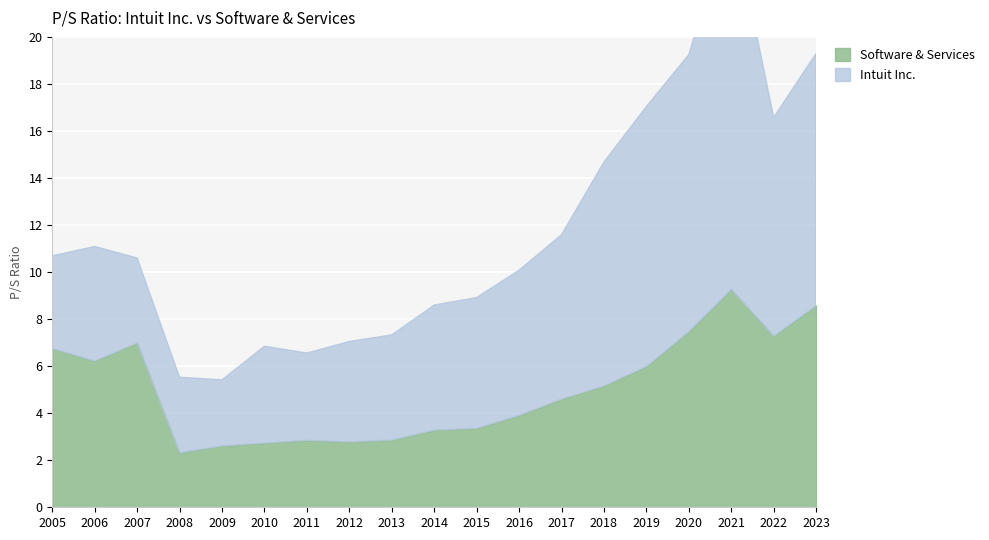

What is the difference between the Intuit Inc. values at 2009 and 2005?

1.1